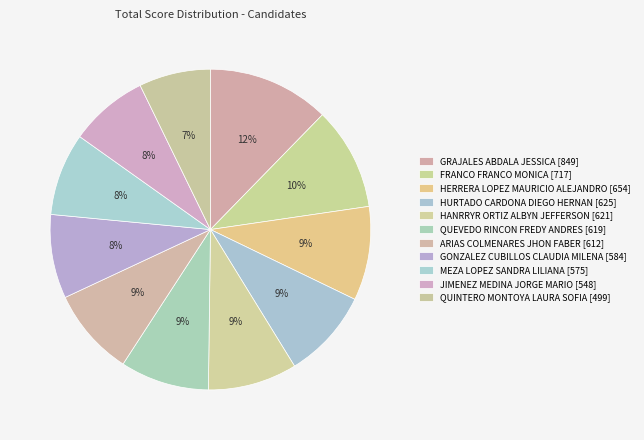

To the nearest percent, what is the difference between the HURTADO CARDONA DIEGO HERNAN and GONZALEZ CUBILLOS CLAUDIA MILENA slice percentages?

1%